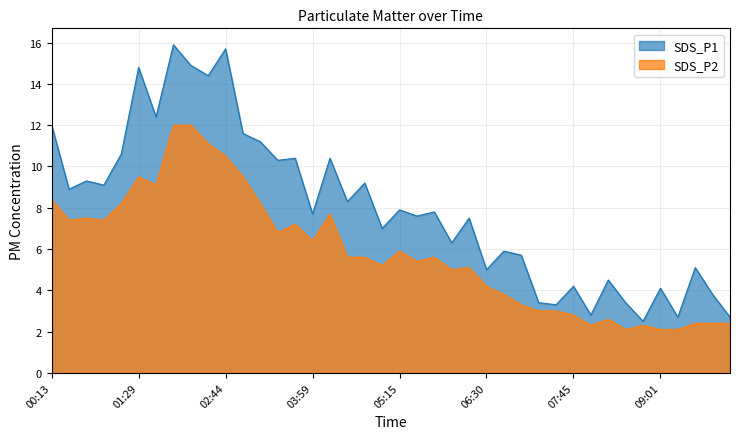

Which series has the largest range (max minus min)?

SDS_P1